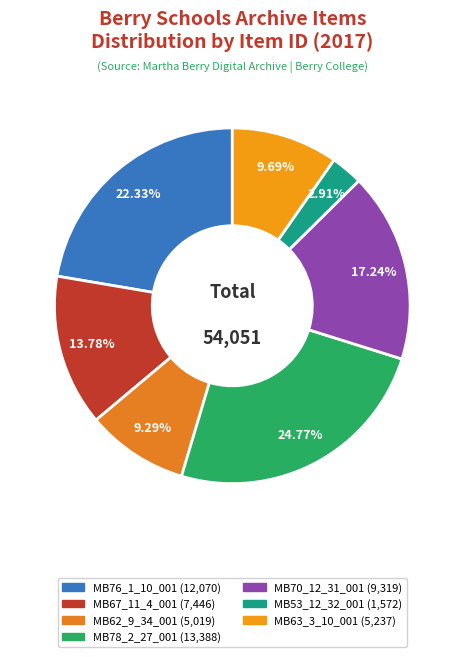

What is the largest slice in the pie chart?

MB78_2_27_001